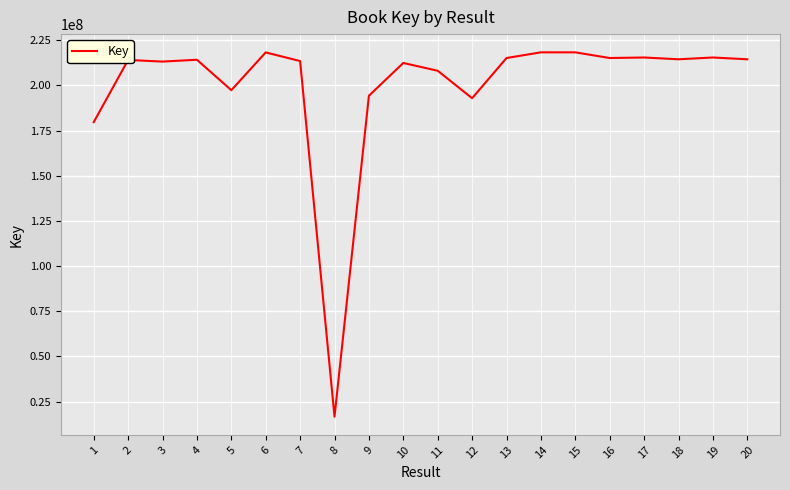

What value does the data have at 12, to the nearest 50?

192934300